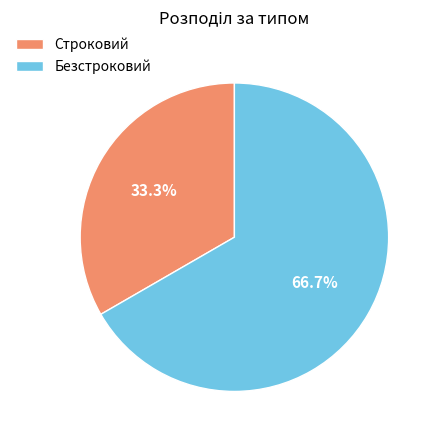

To the nearest percent, what is the combined percentage of Строковий and Безстроковий?

100%